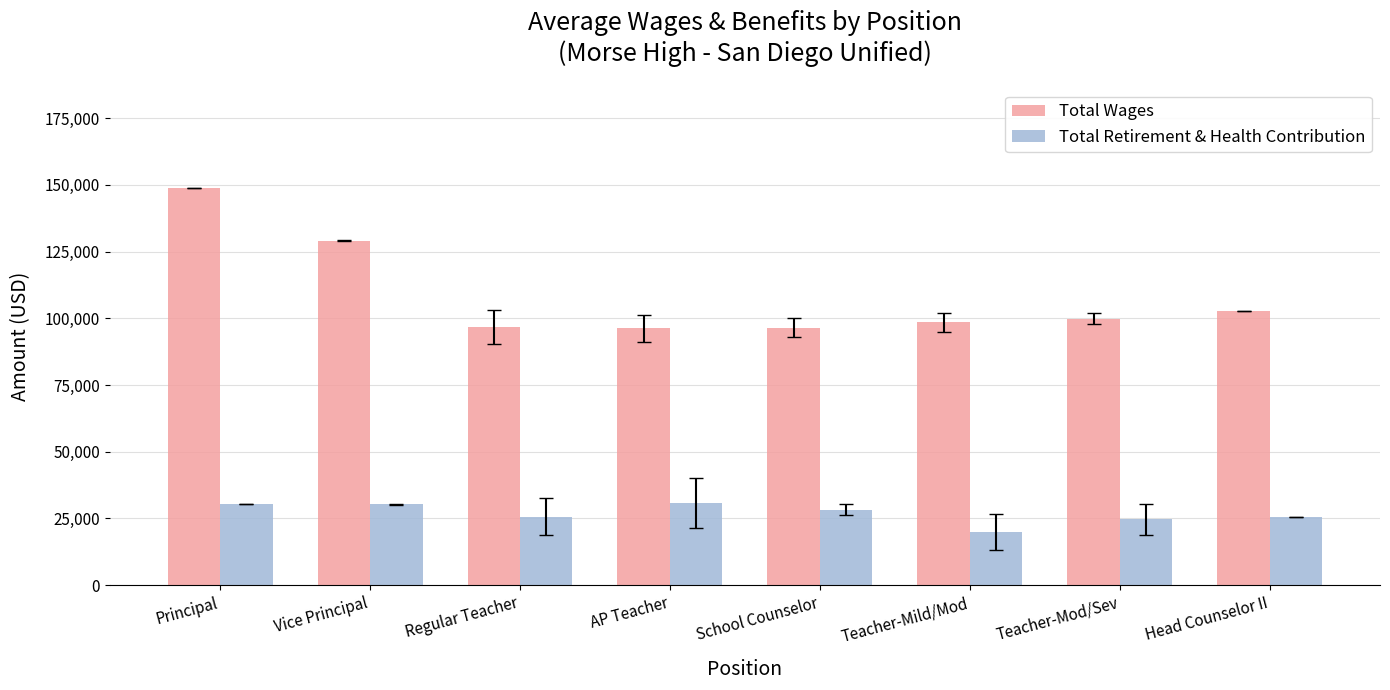

What is the label of the 8th bar from the right?

Principal